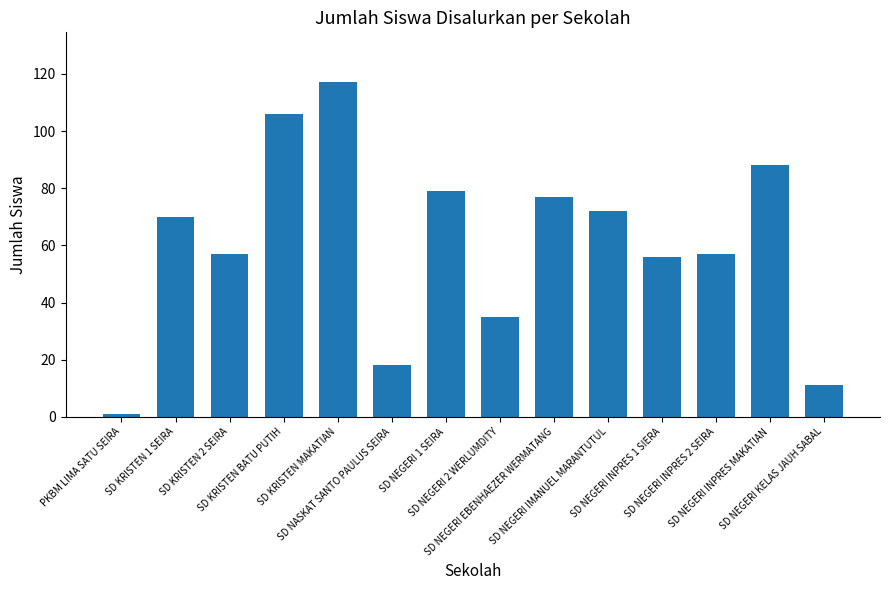

What is the difference between the maximum and minimum values?

116